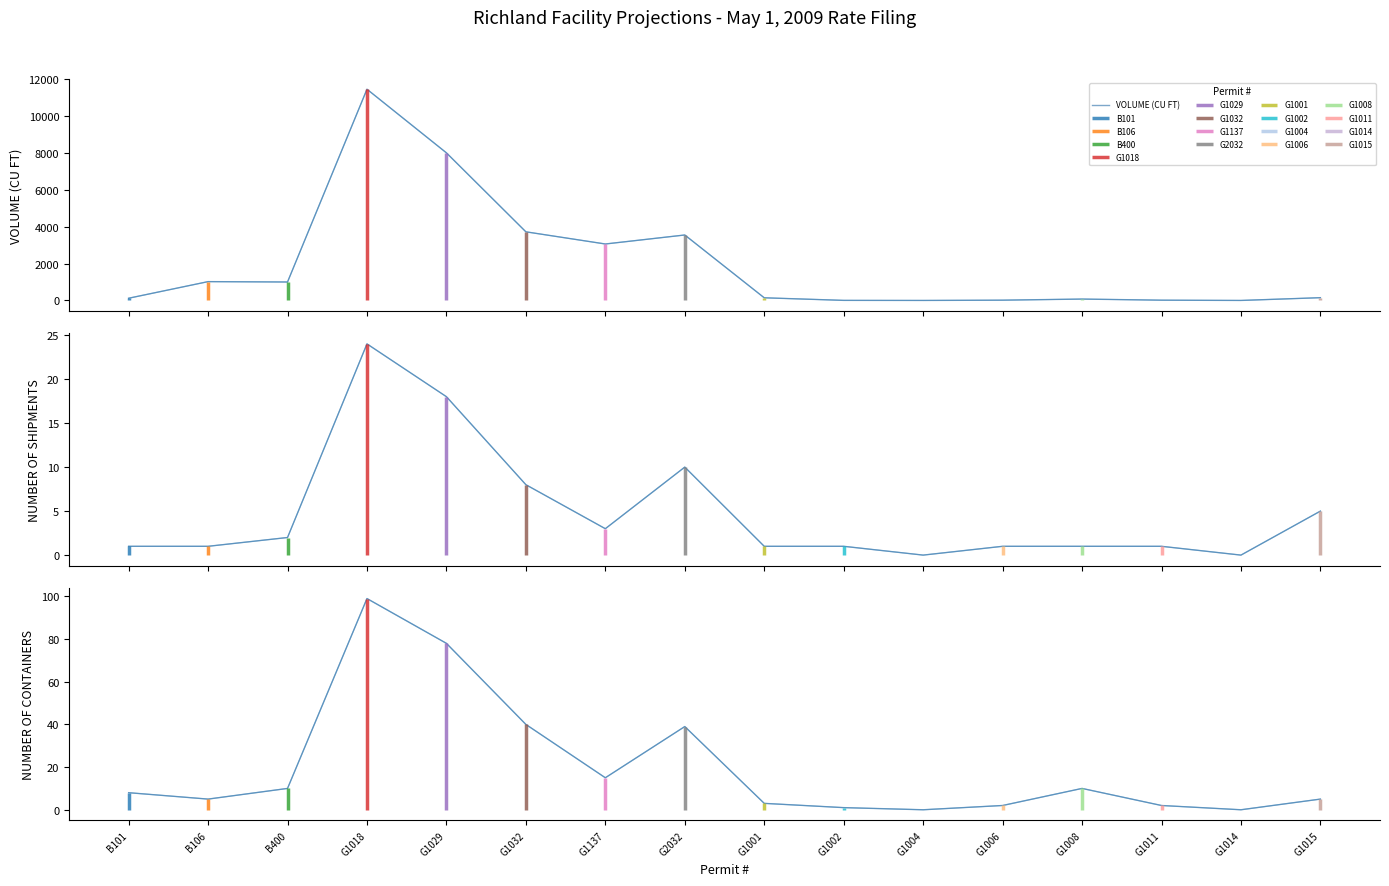

Reading left to right, what are all the values shown in this chart?

VOLUME (CU FT): B101=120.0	B106=1020.0	B400=1000.0	G1018=11448.0	G1029=8000.0	G1032=3720.0	G1137=3060.0	G2032=3548.0	G1001=144.0	G1002=4.0	G1004=0.0	G1006=15.0	G1008=75.0	G1011=14.7	G1014=0.0	G1015=150.0
NUMBER OF SHIPMENTS: B101=1.0	B106=1.0	B400=2.0	G1018=24.0	G1029=18.0	G1032=8.0	G1137=3.0	G2032=10.0	G1001=1.0	G1002=1.0	G1004=0.0	G1006=1.0	G1008=1.0	G1011=1.0	G1014=0.0	G1015=5.0
NUMBER OF CONTAINERS: B101=8.0	B106=5.0	B400=10.0	G1018=99.0	G1029=78.0	G1032=40.0	G1137=15.0	G2032=39.0	G1001=3.0	G1002=1.0	G1004=0.0	G1006=2.0	G1008=10.0	G1011=2.0	G1014=0.0	G1015=5.0